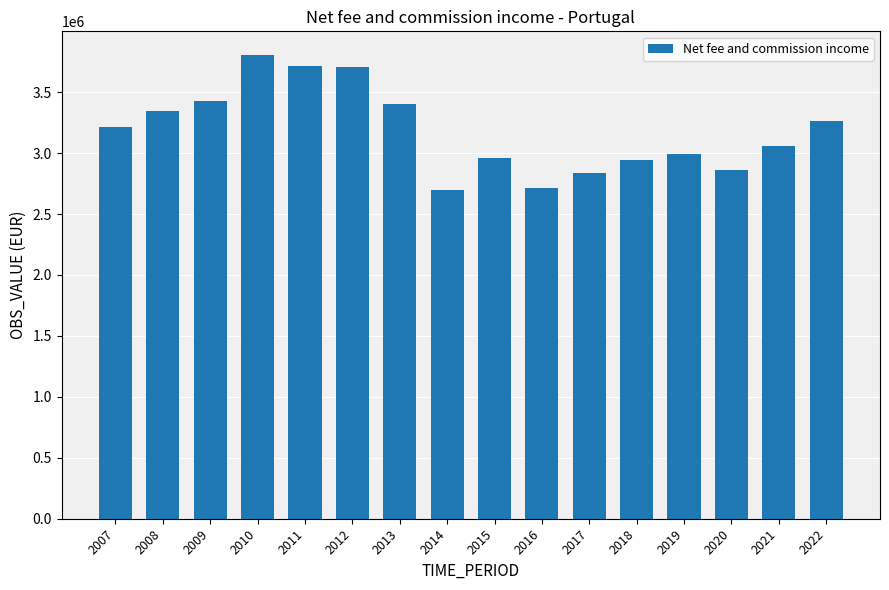

Between 2010 and 2022, which is larger?

2010